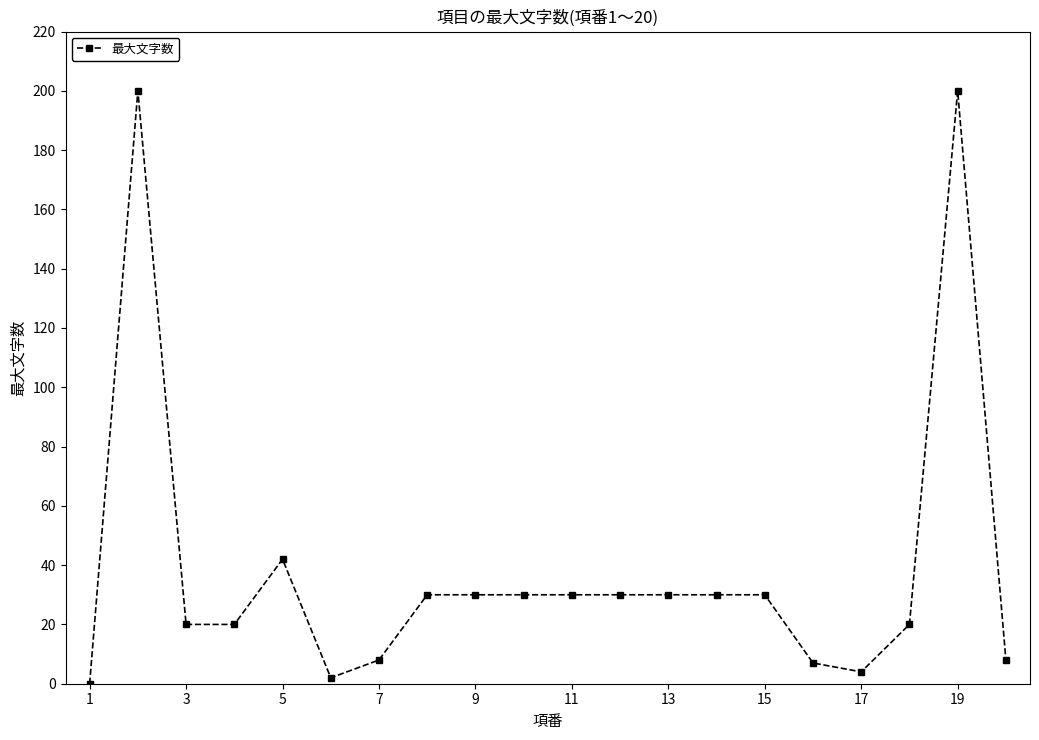

What is the value of the 17th point from the left?

4